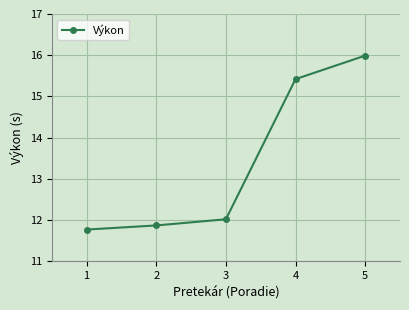

What is the maximum value shown in the chart?

16.0